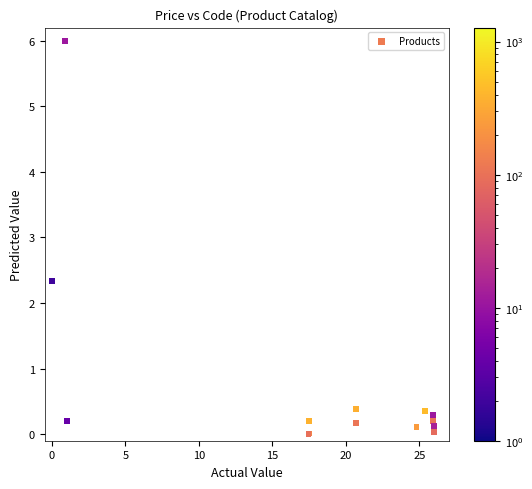

What Y value in the scatter plot is closest to 3?

2.3